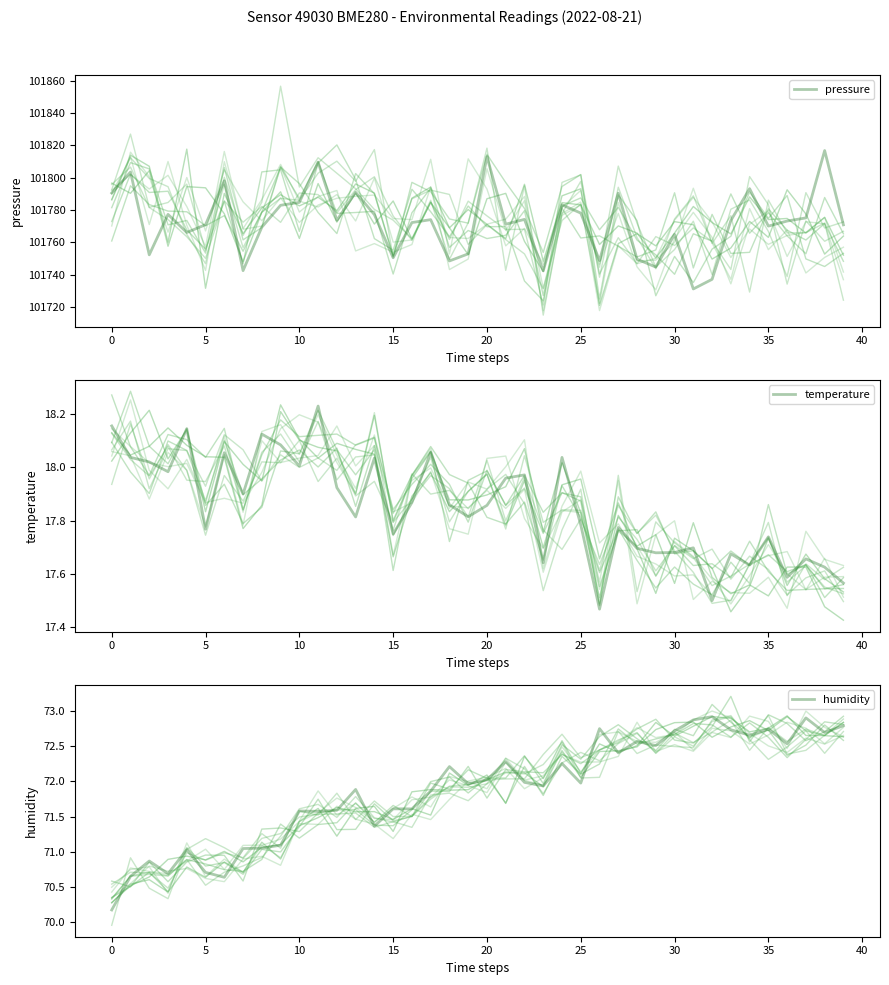

Rank the series by their maximum value, from lowest to highest.

temperature, humidity, pressure